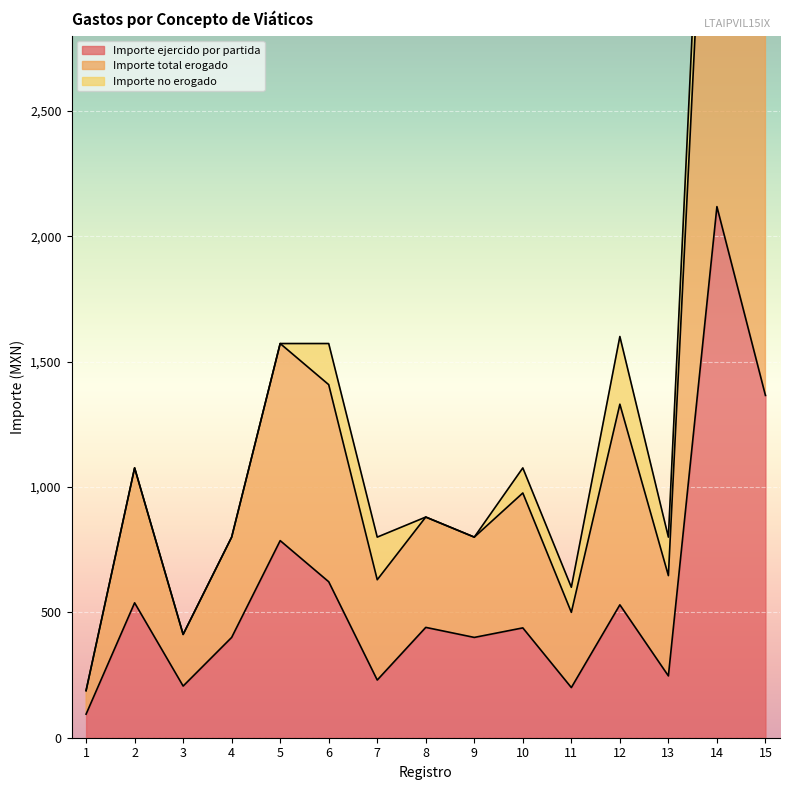

What is the minimum value for Importe ejercido por partida?

94.0